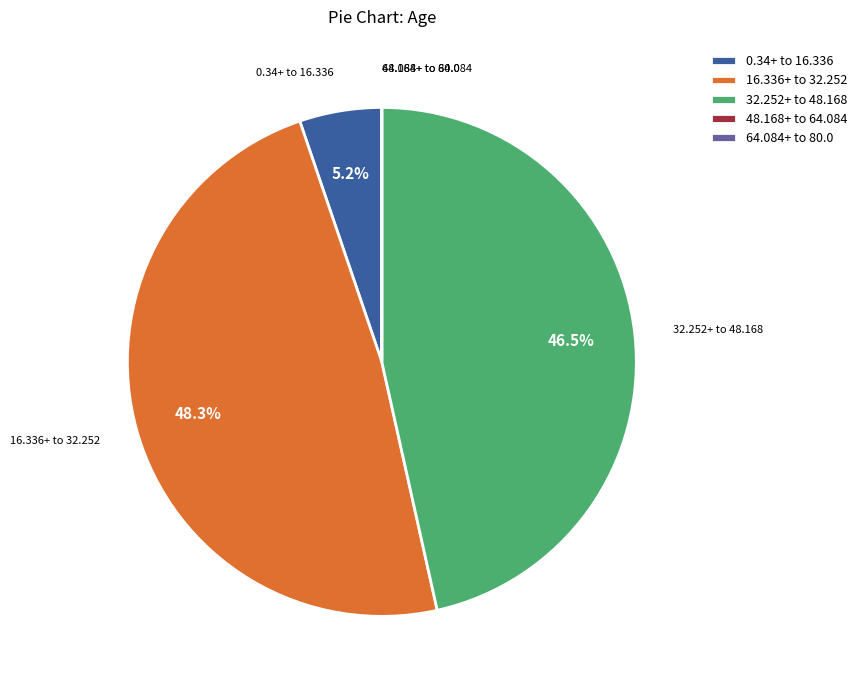

Which category has the biggest portion of the pie?

16.336+ to 32.252